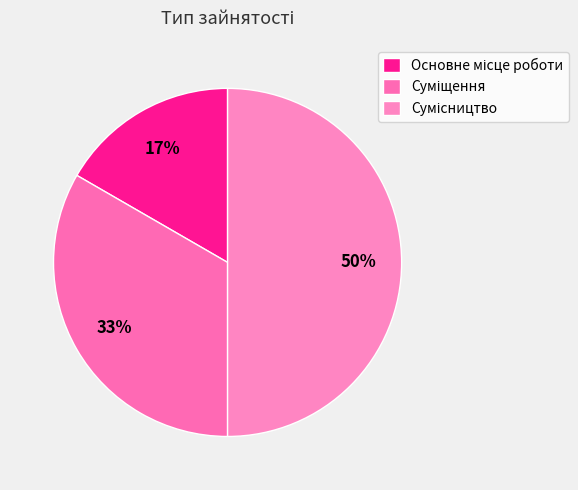

Combined, what portion of the pie is Суміщення and Сумісництво?

83.3%